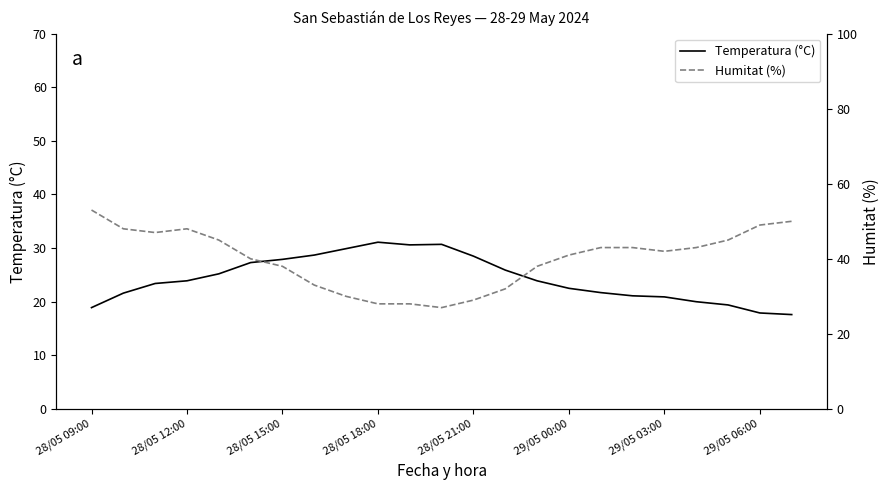

Read the Humitat (%) value at 28/05 09:00.

53.0